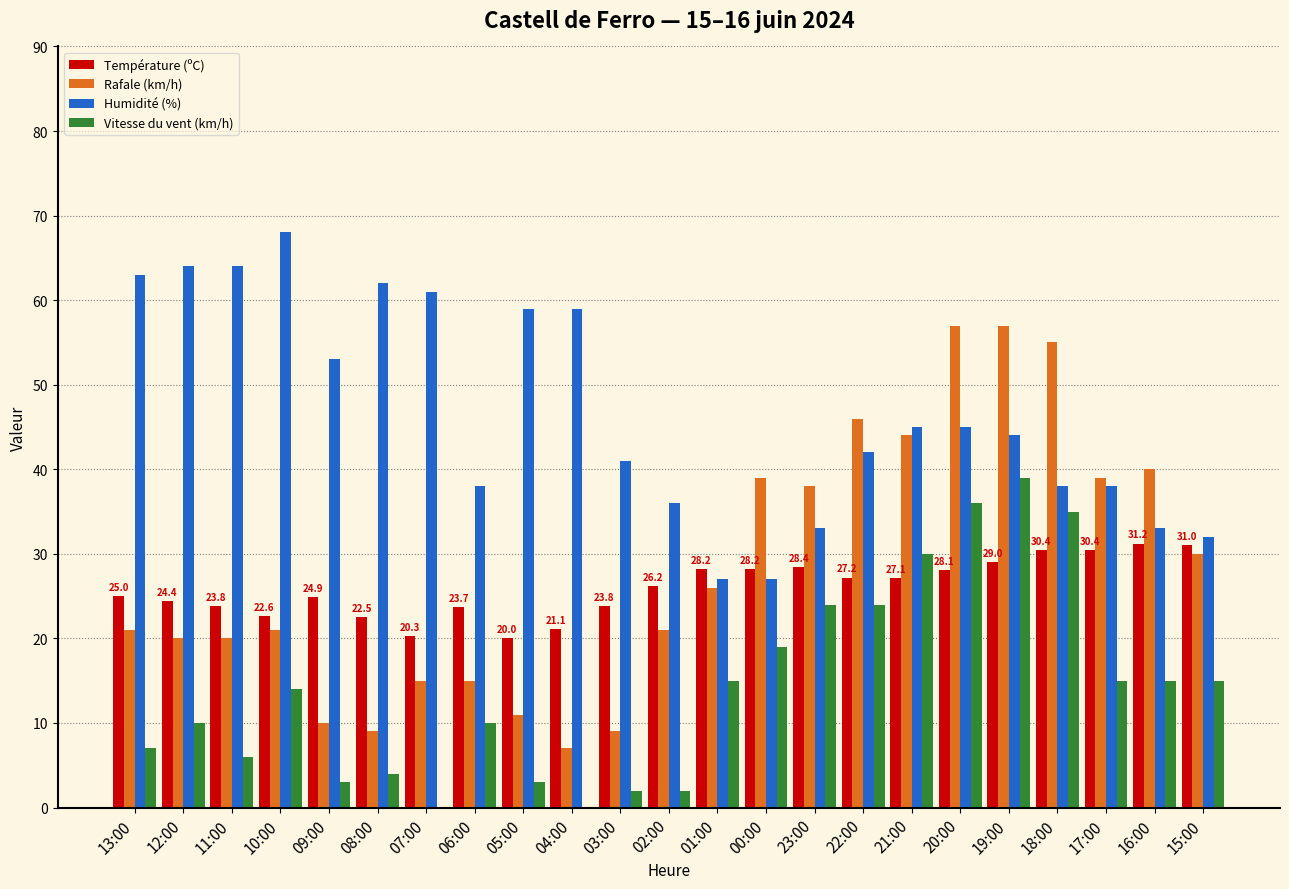

Is it true that Humidité (%) equals 7.6 at 00:00?

False